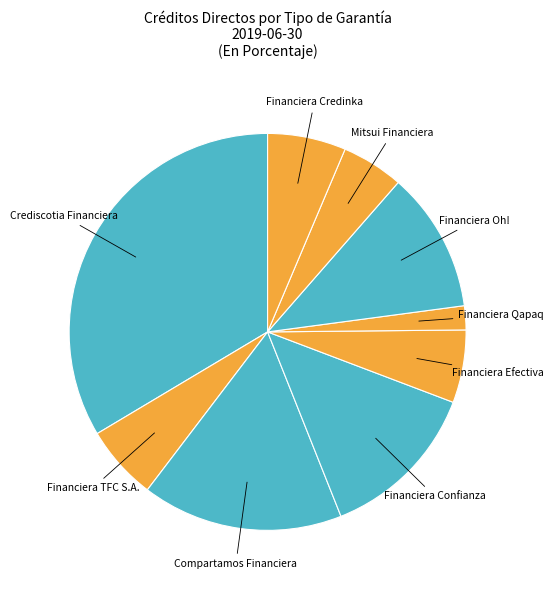

What is the largest slice in the pie chart?

Crediscotia Financiera